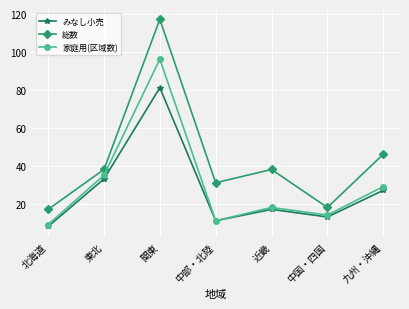

What is the spread (max minus min) of values at 九州・沖縄?

19